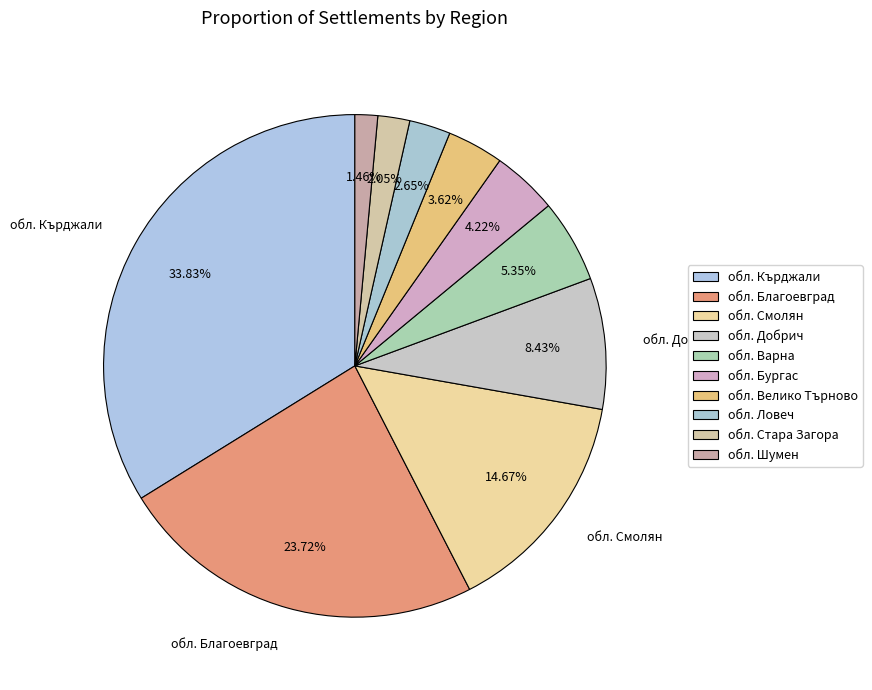

How many slices are in this pie chart?

10